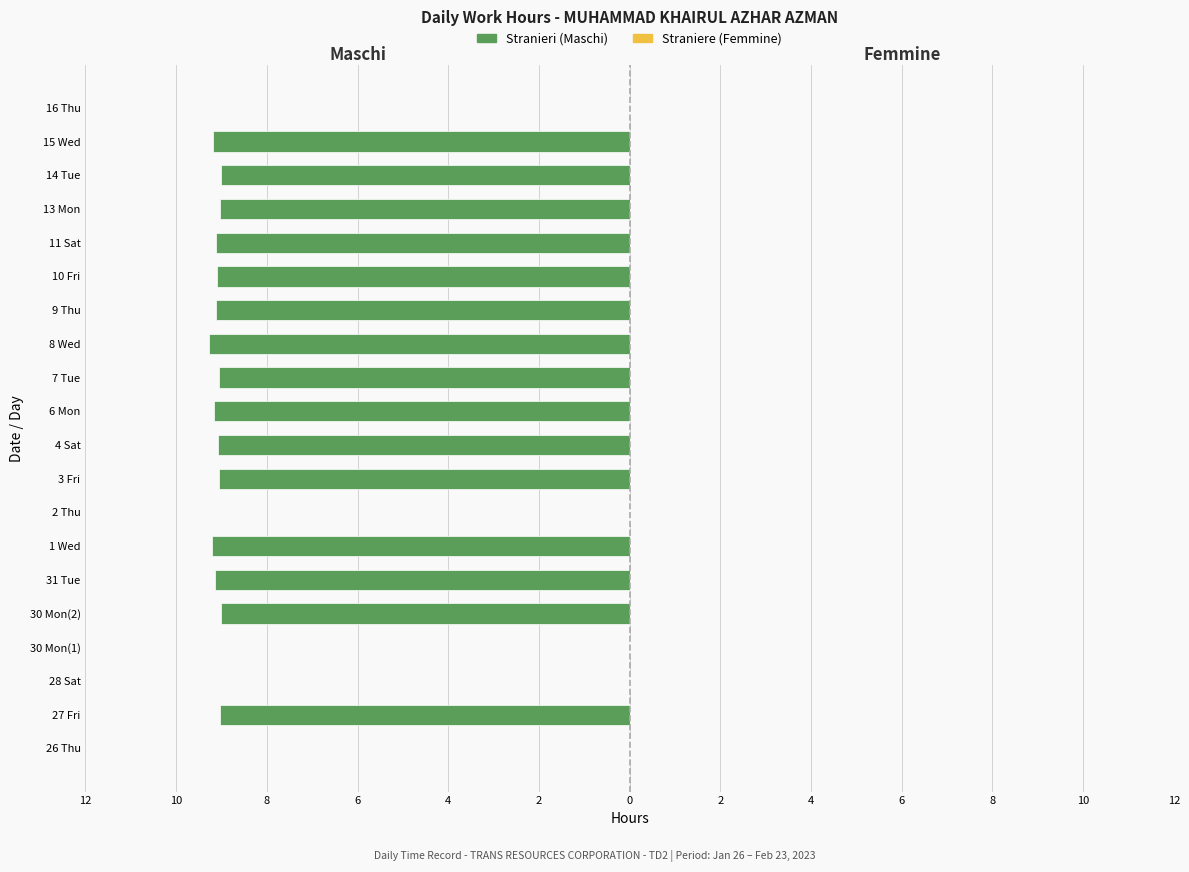

Are the bars horizontal?

Yes